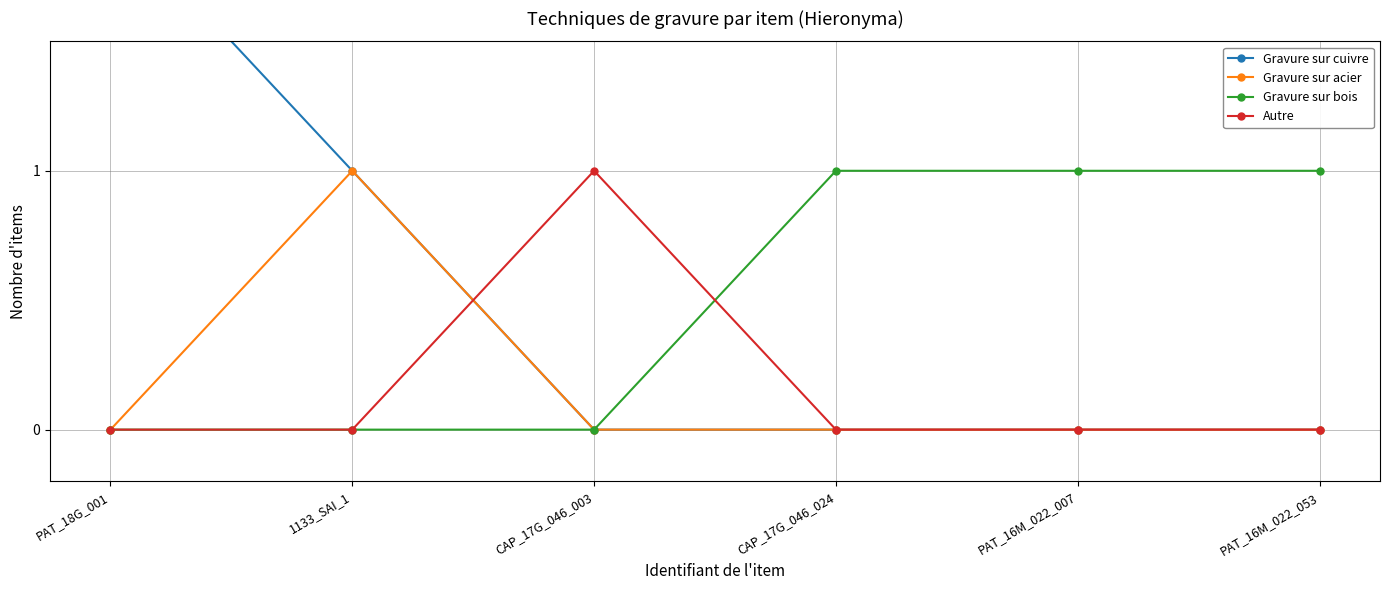

Where is the first local maximum for Autre?

CAP_17G_046_003